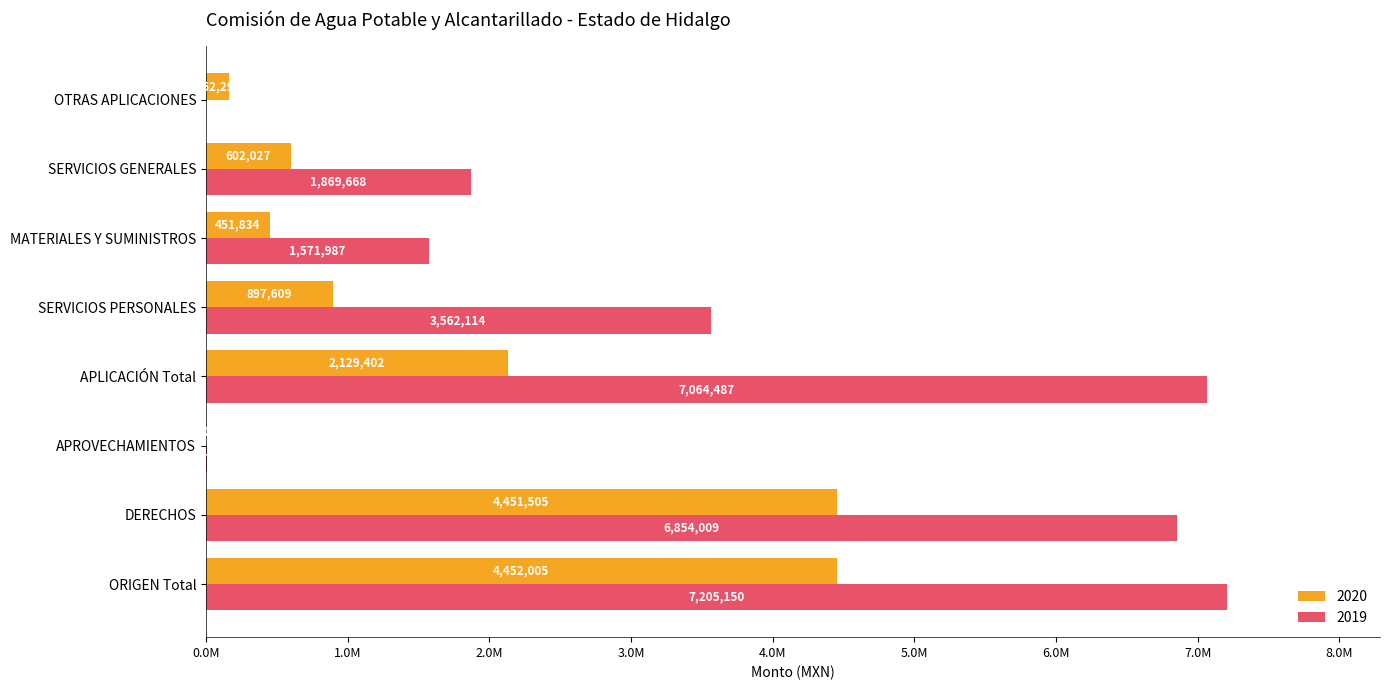

What are all the series names shown in the legend?

2020, 2019